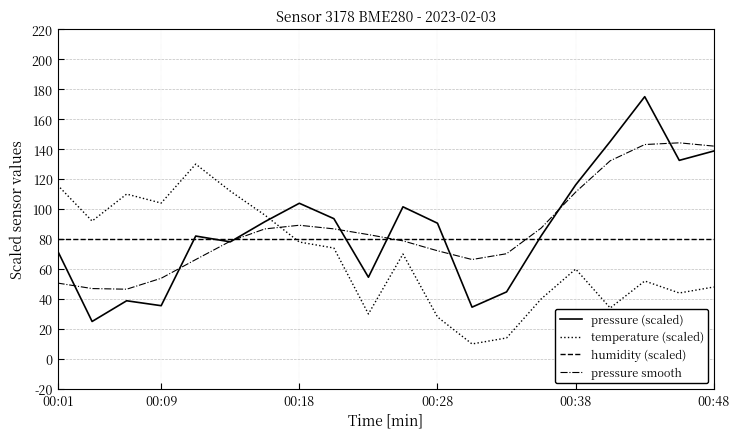

Which series has the widest spread of values?

pressure (scaled)